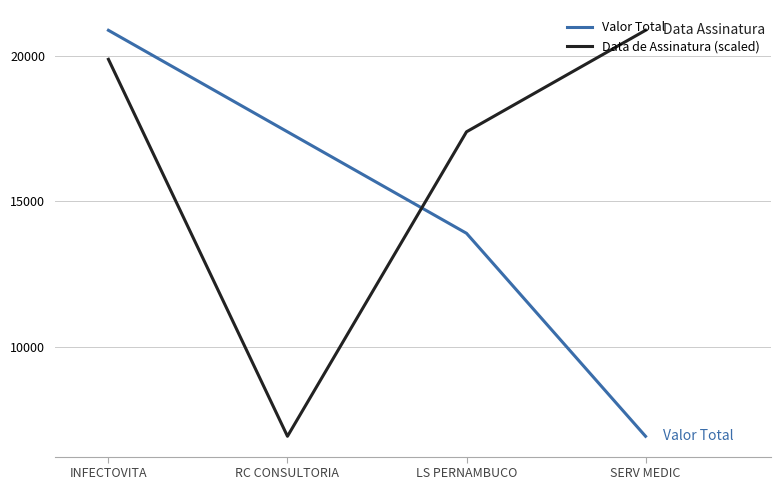

True or false: Valor Total and Data de Assinatura (scaled) cross at least once.

True